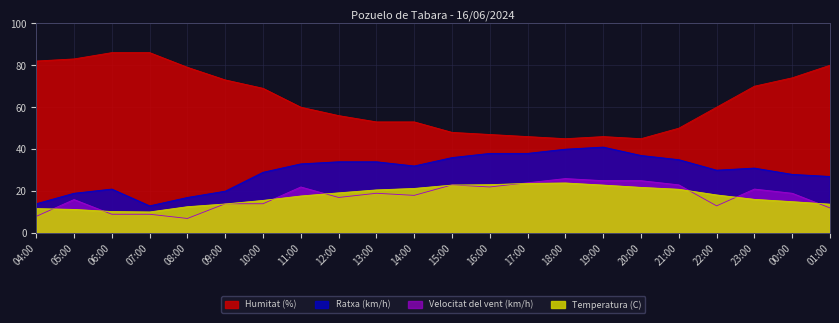

How many data points in Temperatura (C) are less than 18?

11